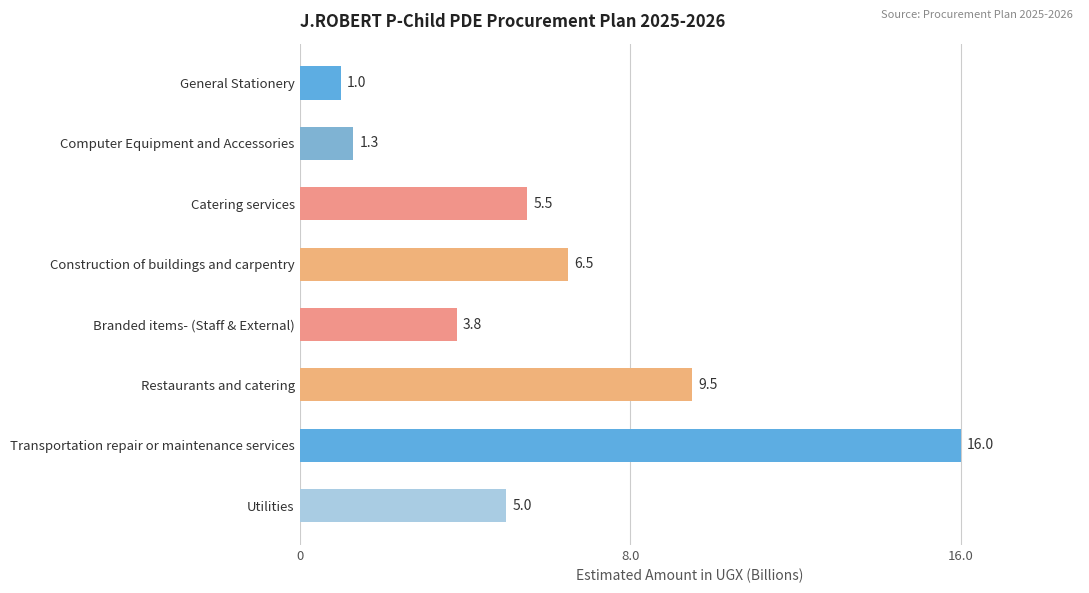

At which label is the value closest to 8?

Construction of buildings and carpentry